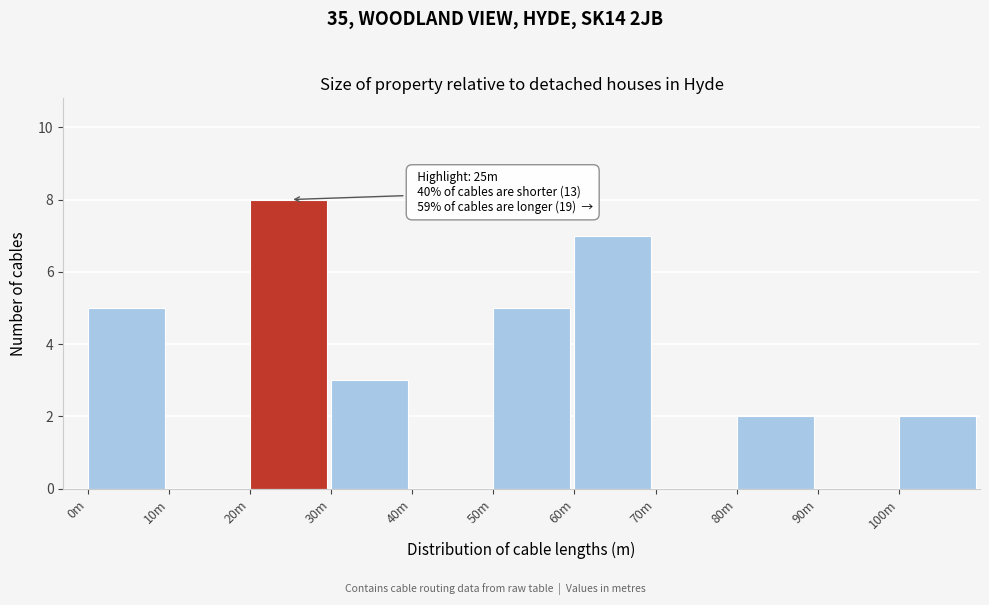

Reading left to right, extract all data points from this chart.

0m=5	10m=0	20m=8	30m=3	40m=0	50m=5	60m=7	70m=0	80m=2	90m=0	100m=2